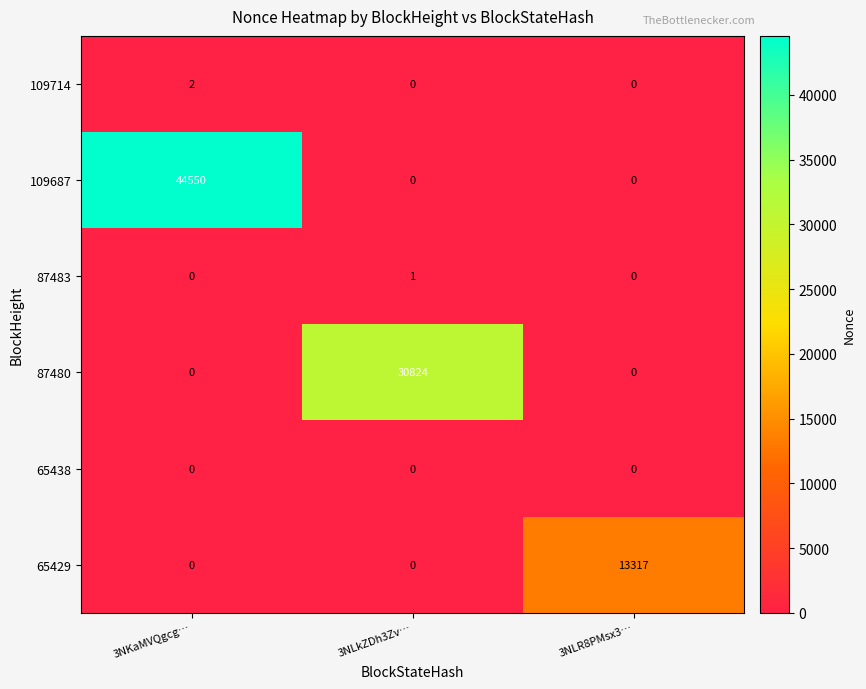

What is the total value across all series at 3NLR8PMsx3…?

13317